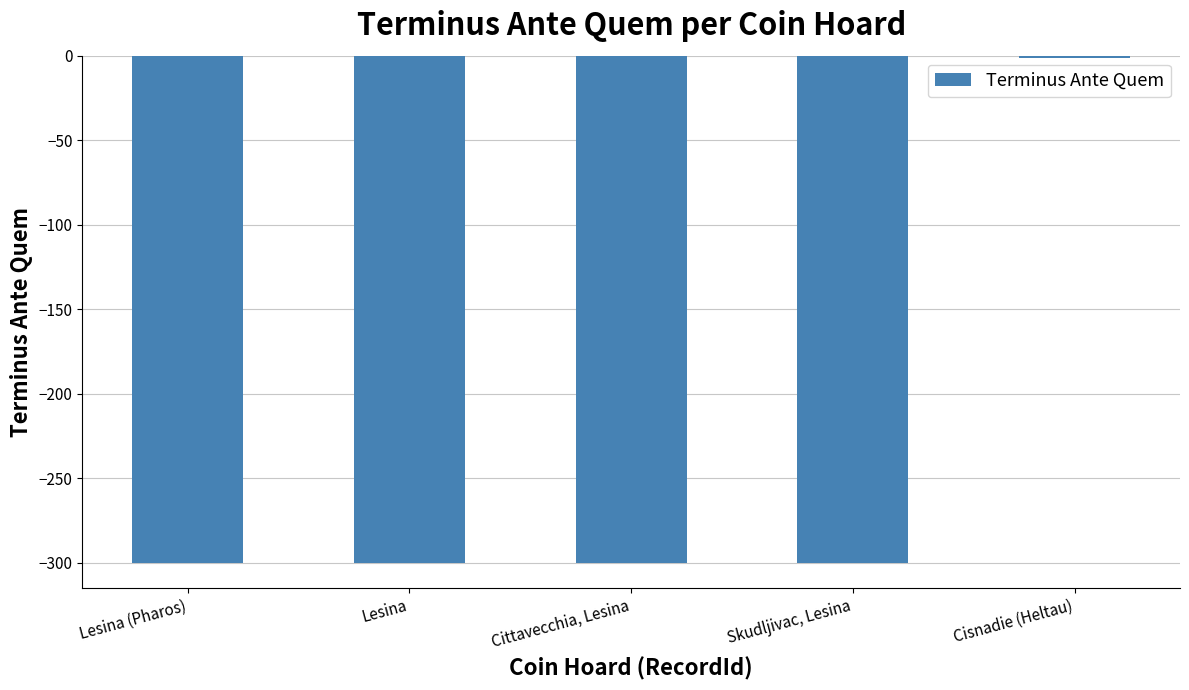

Read the value at Skudljivac, Lesina, to the nearest 50.

-300